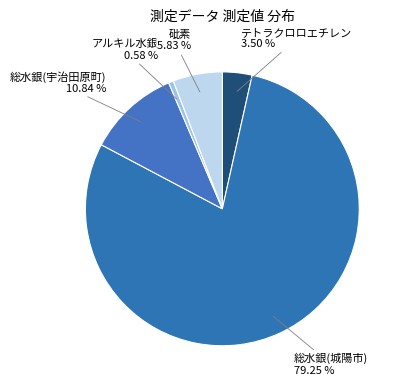

What percentage do 砒素 and アルキル水銀 together represent?

6.4%